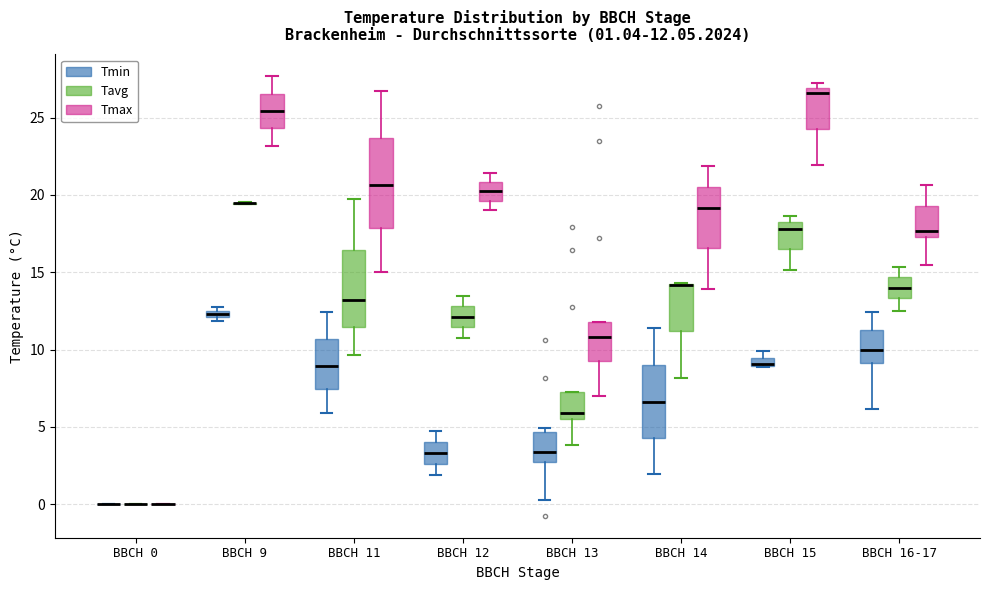

Comparing the boxes themselves (not the whiskers), which one is the tallest?

BBCH 11 (Tmax)